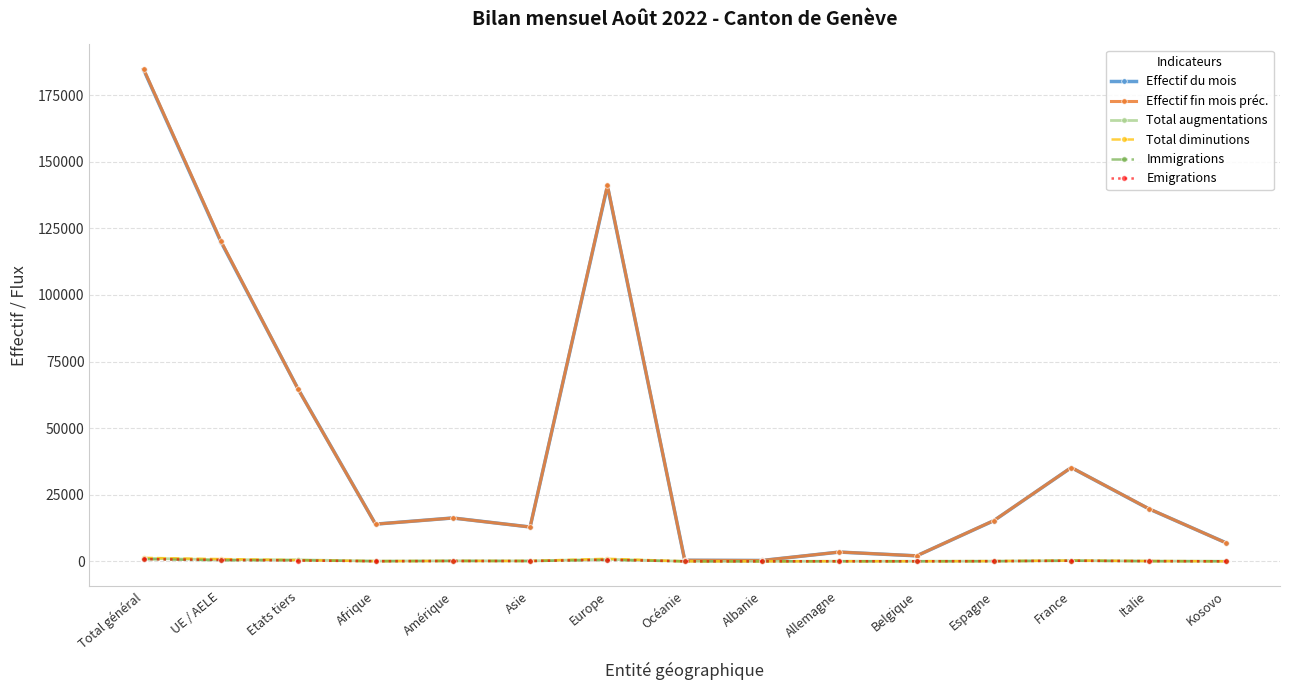

Does the chart have visible grid lines?

Yes